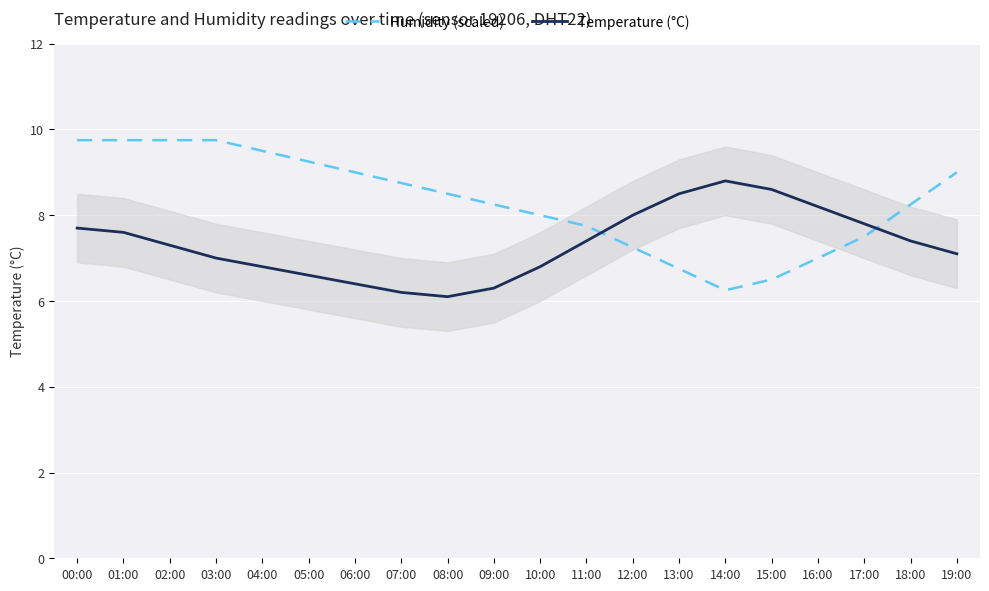

What is the lowest value of the Humidity (scaled) series?

6.2